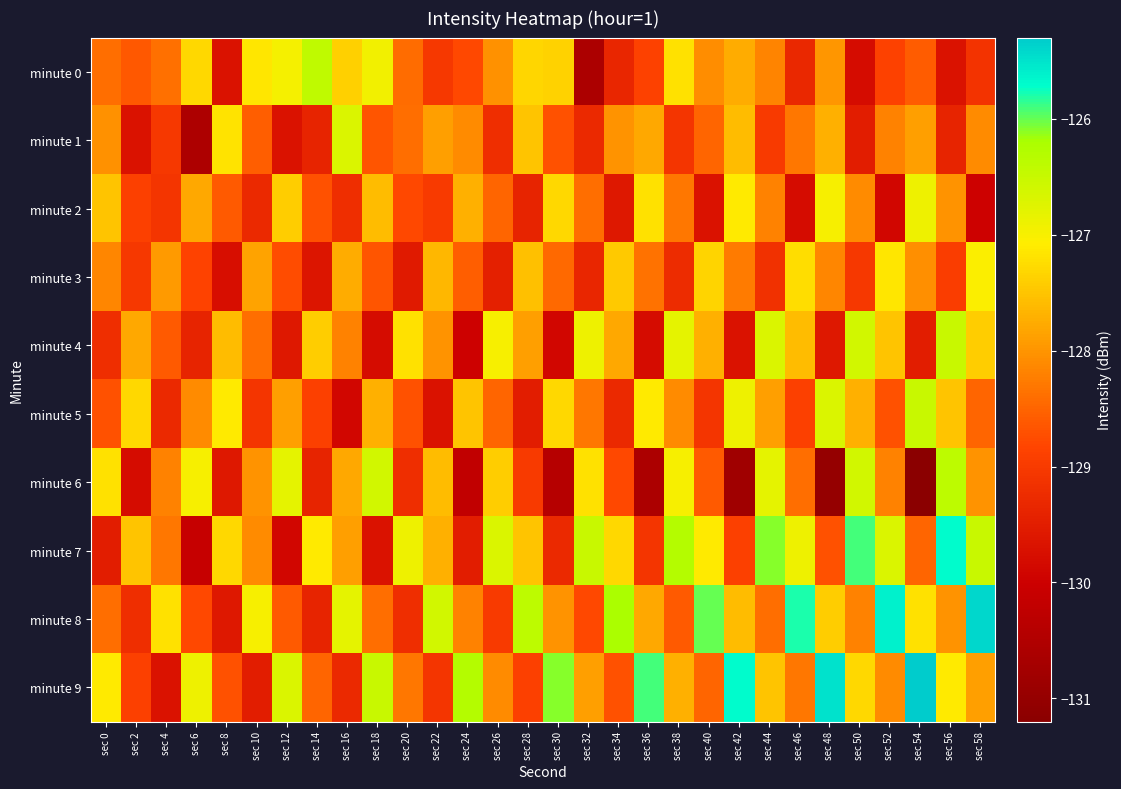

Which series has the largest total across all categories?

minute 9